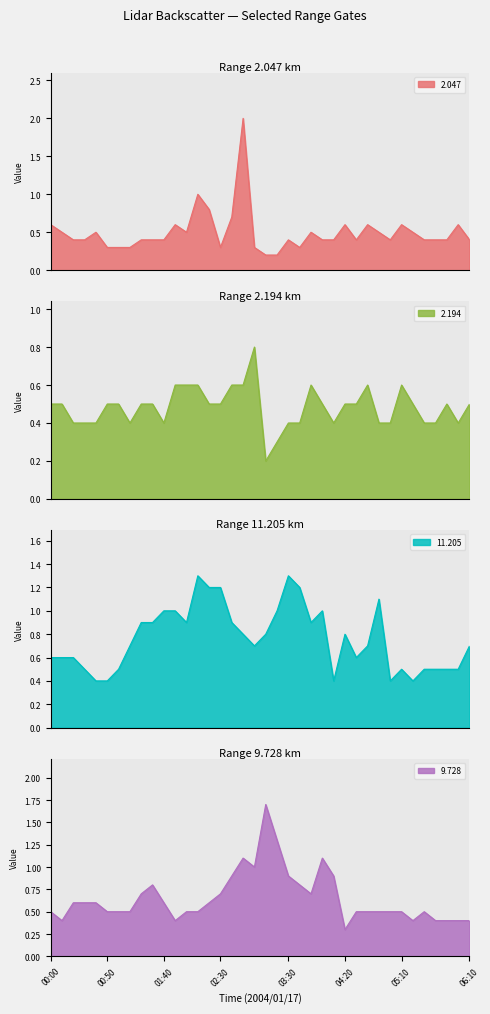

Which category has the lowest value in the 11.205 series?

00:40